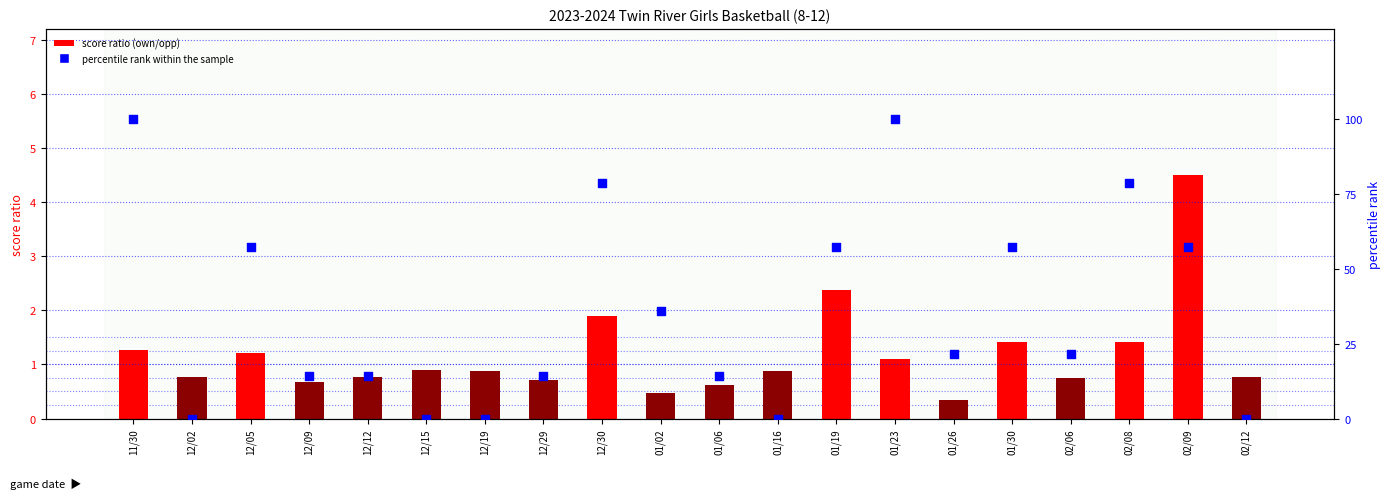

Which series reaches the maximum Y coordinate?

percentile rank within the sample